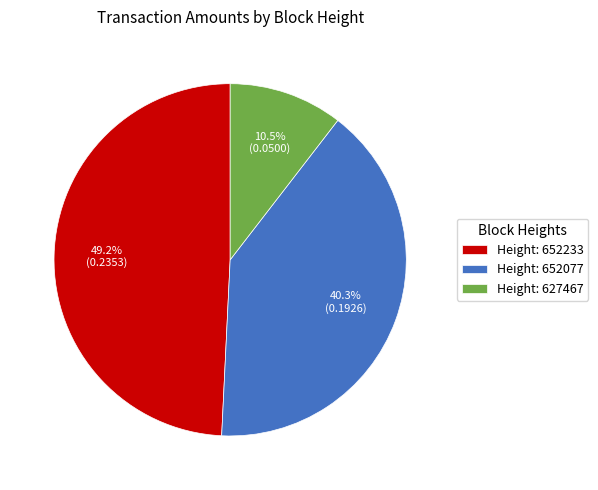

Does Height: 652233 represent more than half of the total?

No